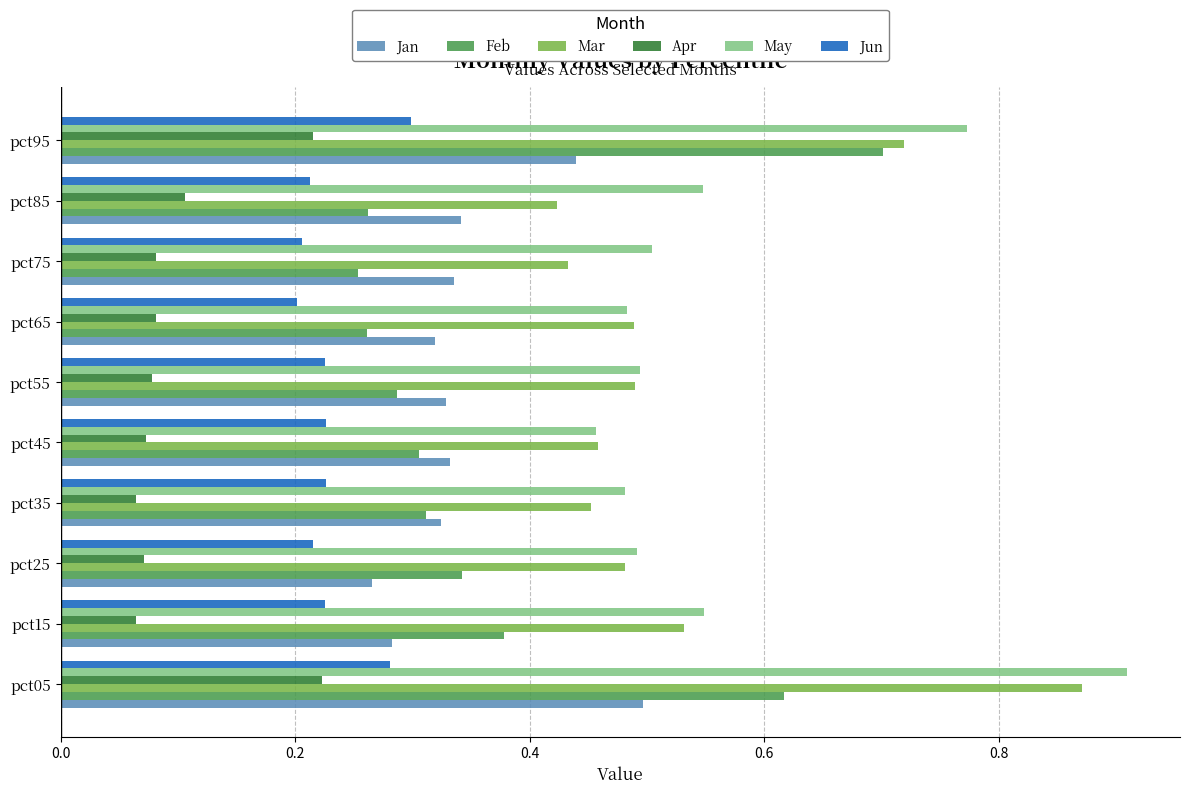

At how many categories does at least one series exceed 0?

10